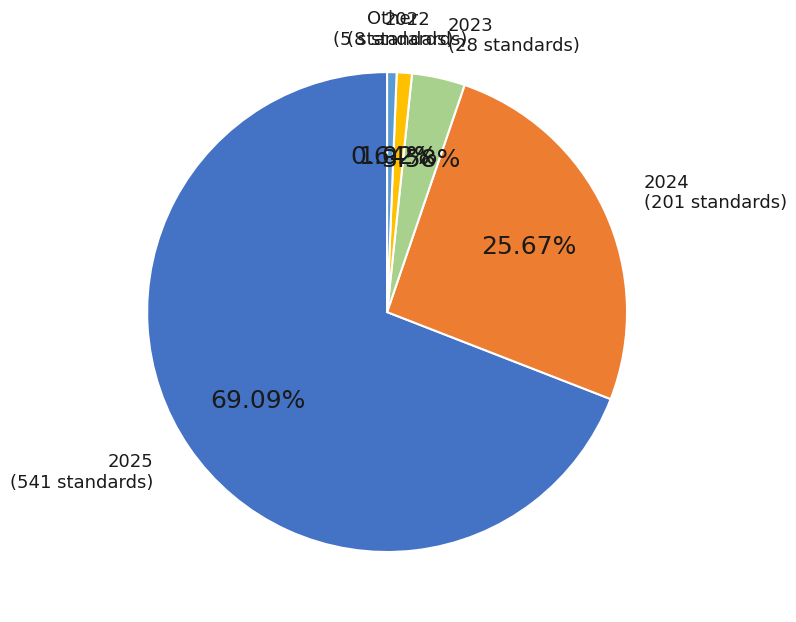

How much of the chart is everything except 2024?

74.3%